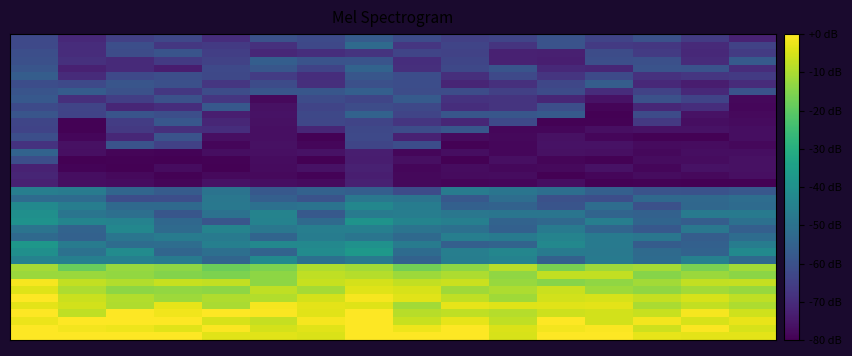

Which label corresponds to the largest value in the chart?

11